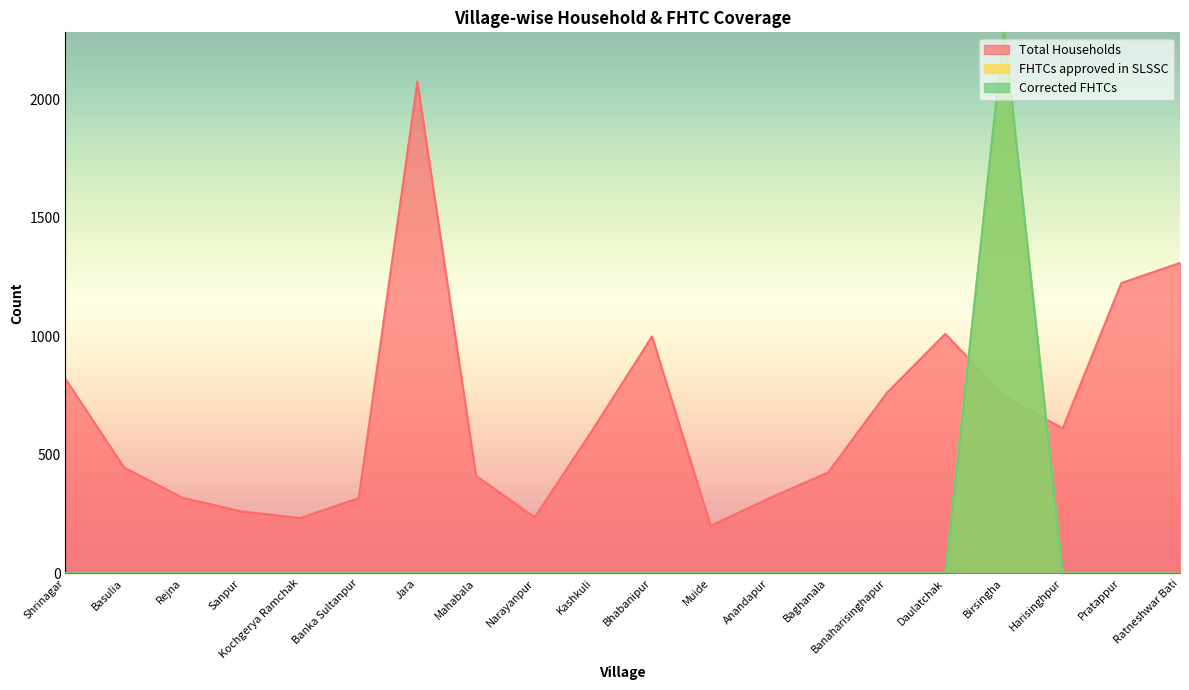

True or false: Corrected FHTCs has more than 0 points higher than both neighbors.

True